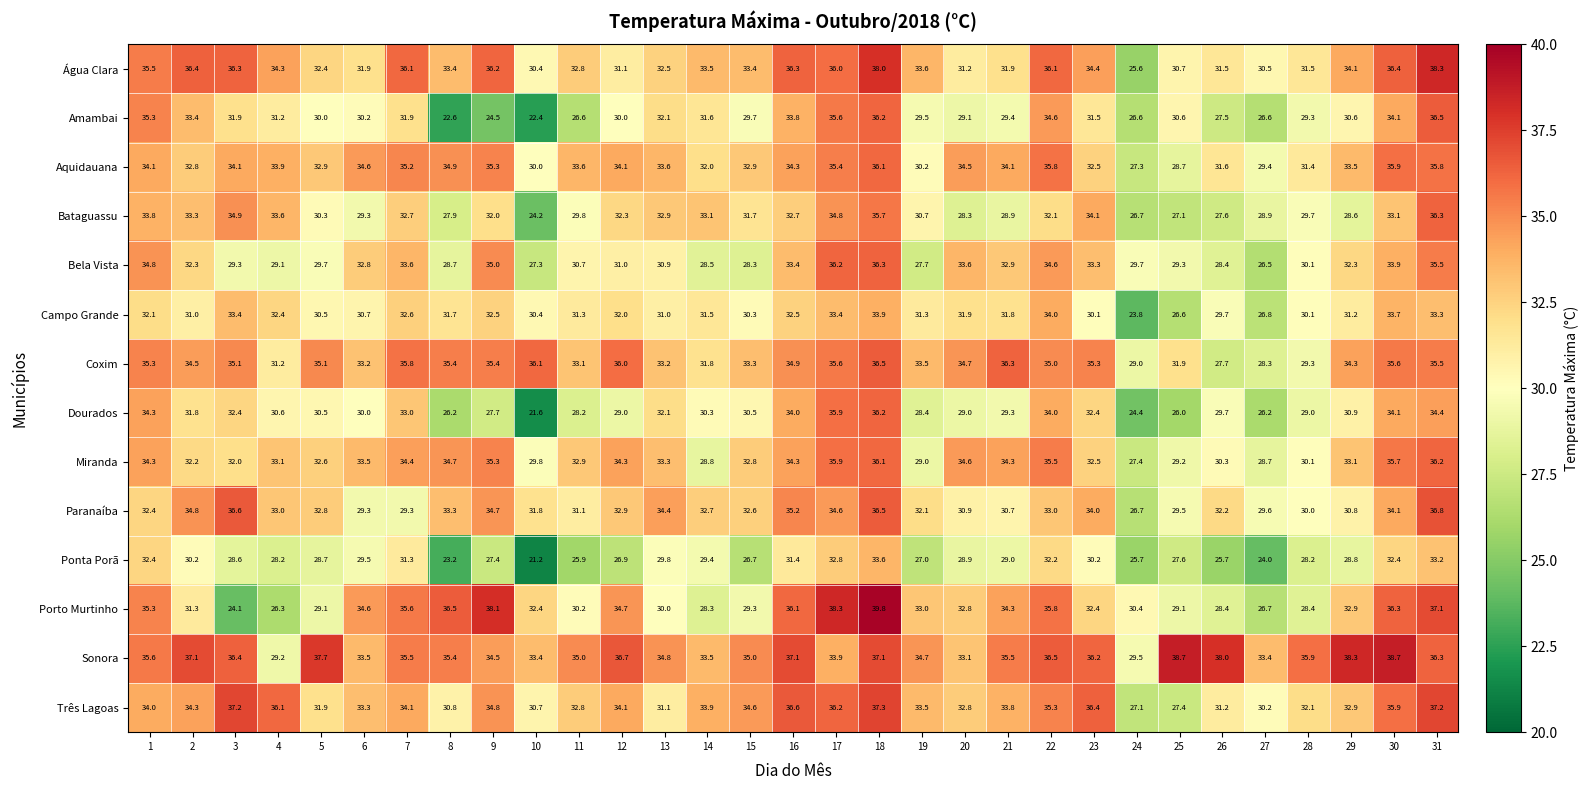

Between 9 and 20, which series saw the biggest shift?

Porto Murtinho